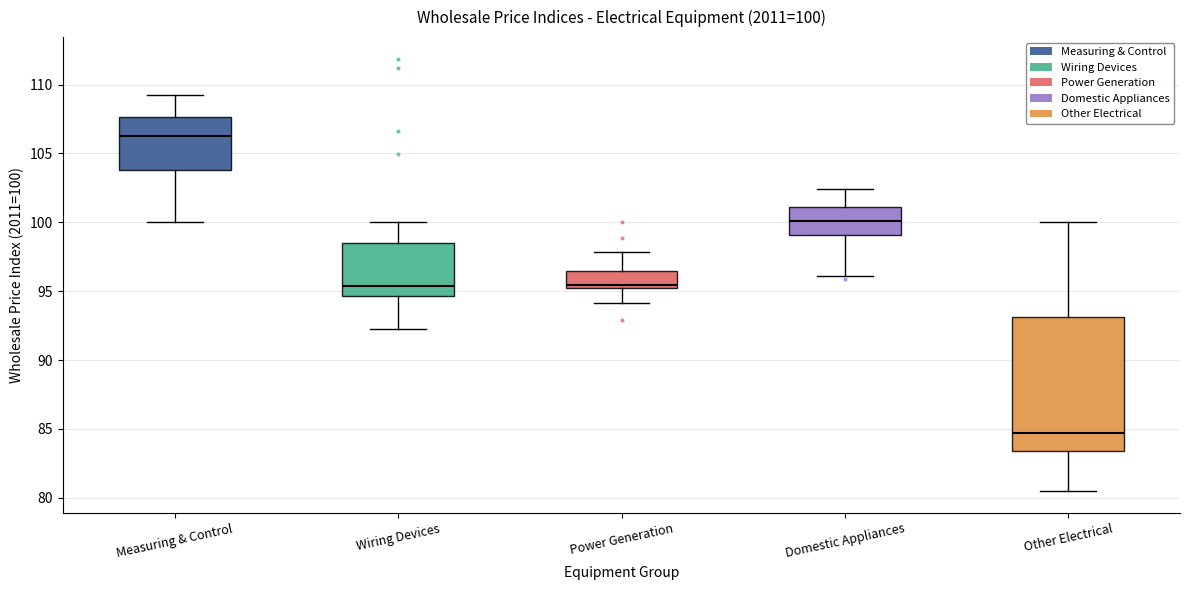

Which box's median line is the highest?

Measuring & Control